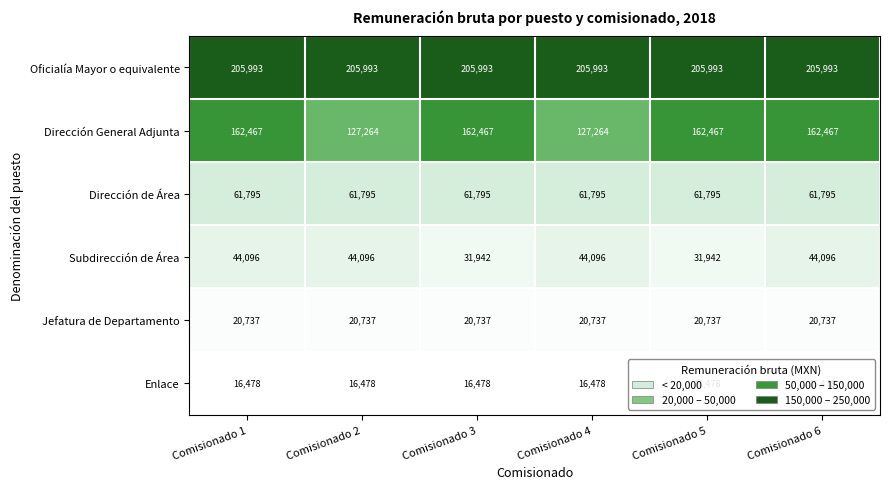

How many distinct data groups are displayed?

6